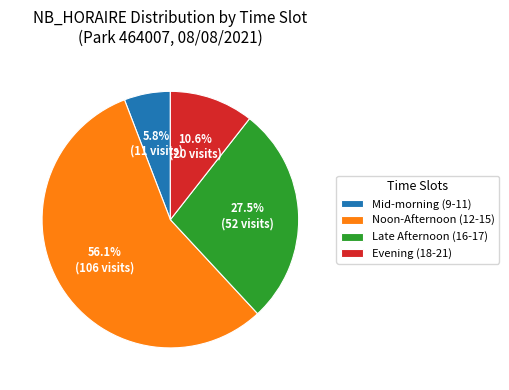

To the nearest percent, what is the difference between the largest and smallest slice percentages?

50%